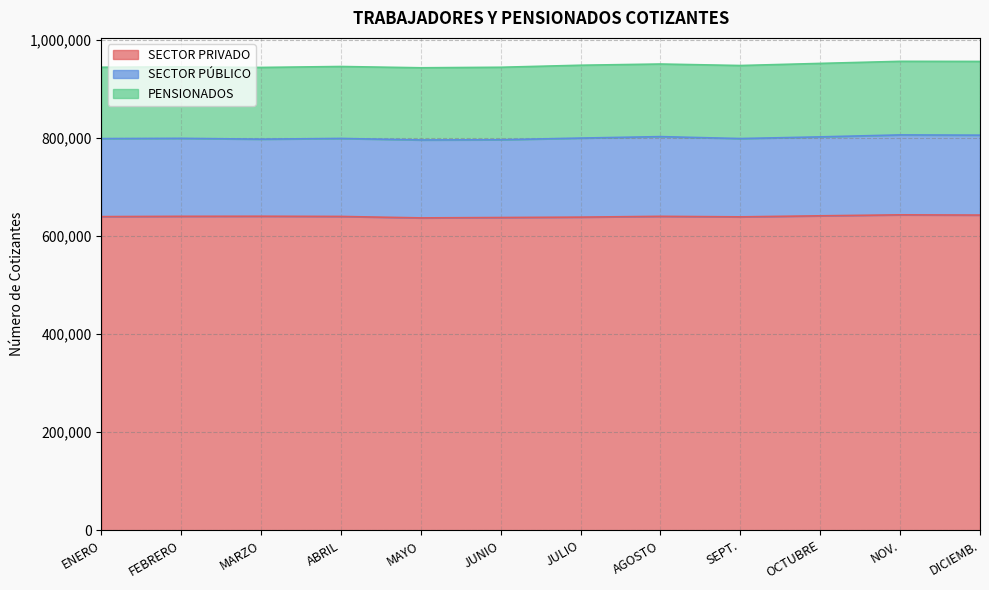

At which category is the sum across all series the highest?

NOV.